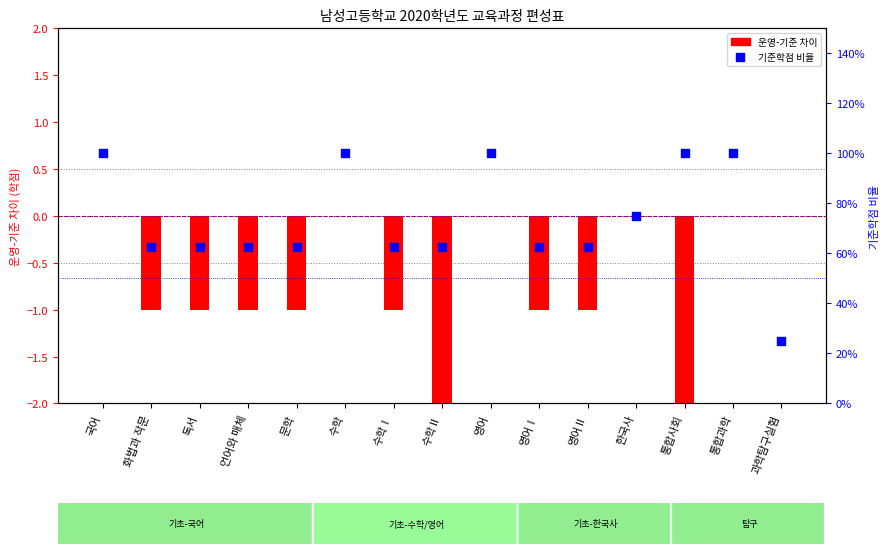

Which series has the largest total across all categories?

기준학점 비율